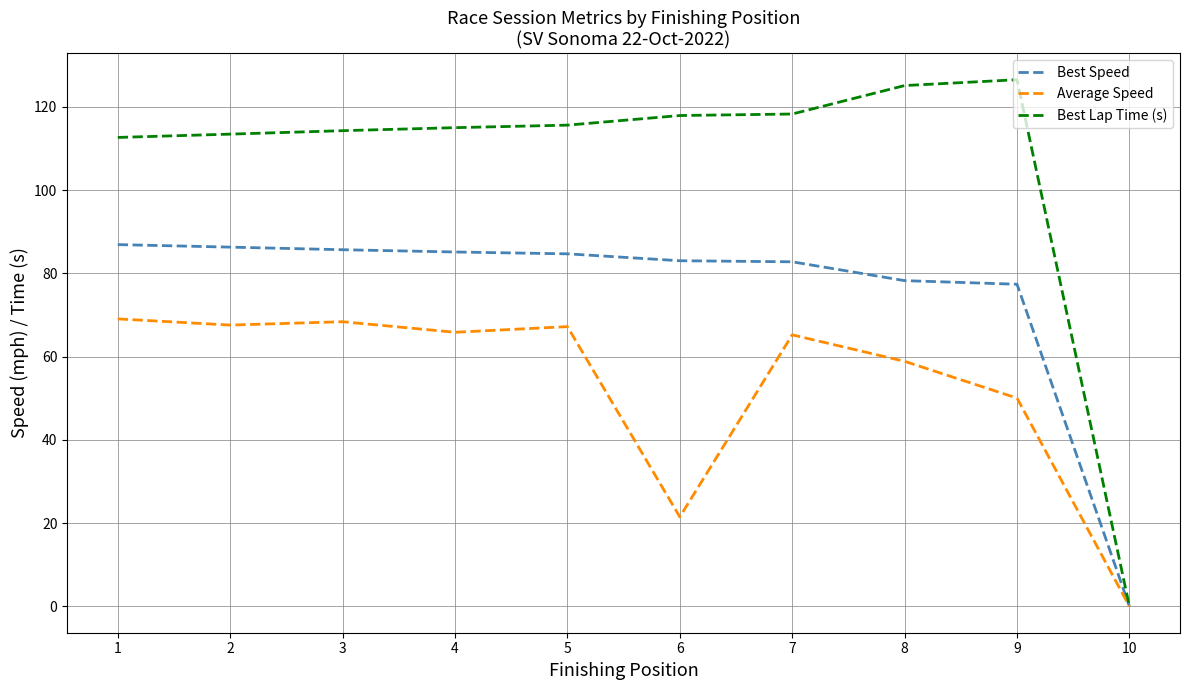

What is the total value across all series at 4?

266.0